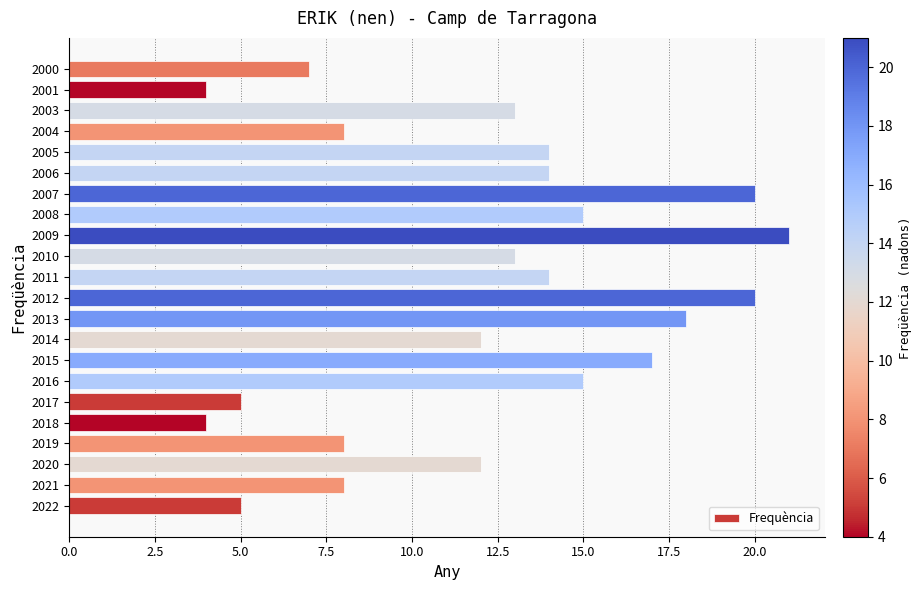

What is the sum of the values at 2014 and 2008?

27